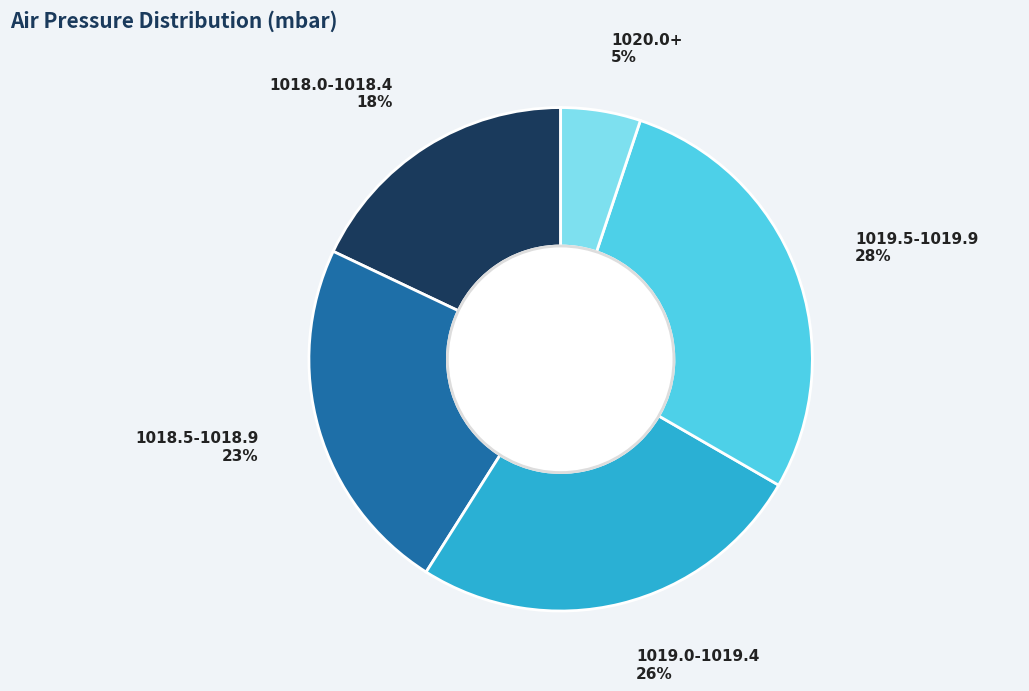

Rank the categories by value from highest to lowest.

1019.5-1019.9, 1019.0-1019.4, 1018.5-1018.9, 1018.0-1018.4, 1020.0+